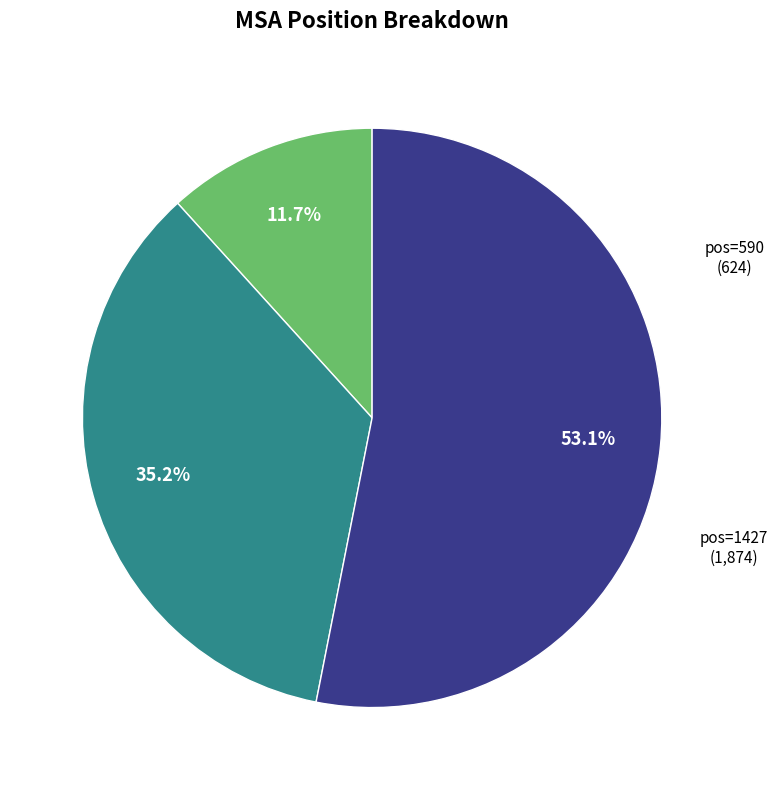

Is there any slice that represents more than half of the pie?

Yes